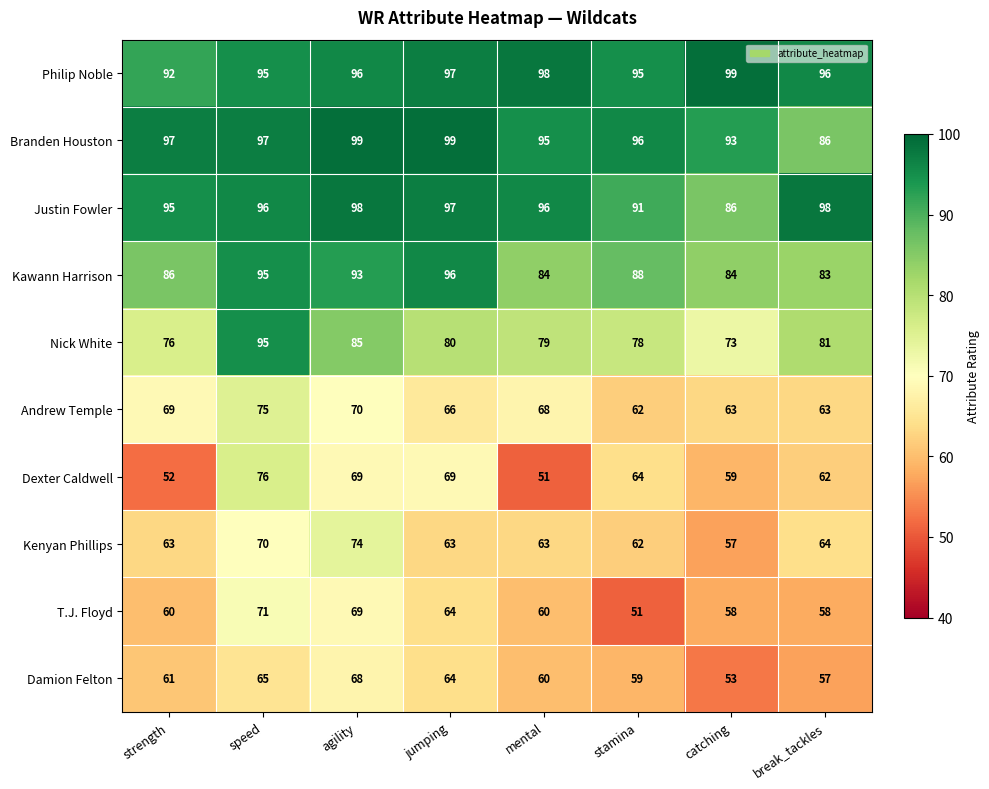

Rank the series at strength from lowest to highest value.

Dexter Caldwell, T.J. Floyd, Damion Felton, Kenyan Phillips, Andrew Temple, Nick White, Kawann Harrison, Philip Noble, Justin Fowler, Branden Houston